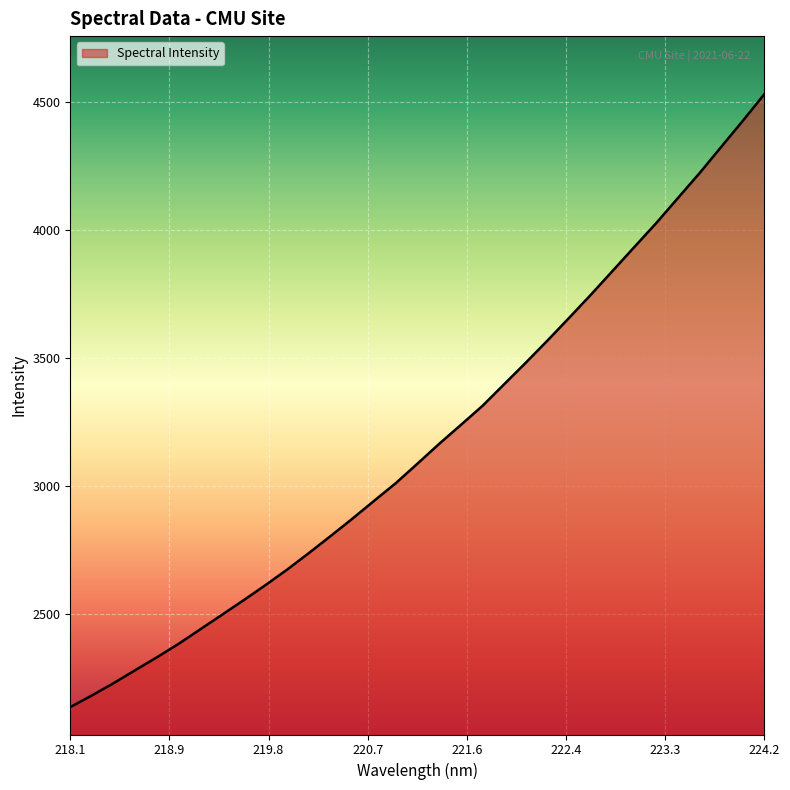

Reading right to left, extract all data points from this chart.

4529.8	4425.0	4323.0	4220.6	4123.4	4025.7	3933.3	3840.4	3747.7	3657.7	3569.0	3482.6	3398.4	3313.9	3239.3	3165.5	3088.3	3012.2	2943.1	2873.6	2806.0	2739.8	2675.2	2614.6	2556.0	2499.1	2442.3	2385.5	2333.0	2282.5	2231.7	2183.8	2138.0